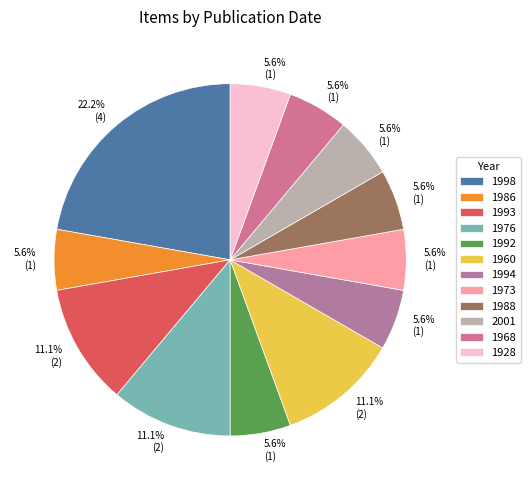

Which slice is the largest?

1998